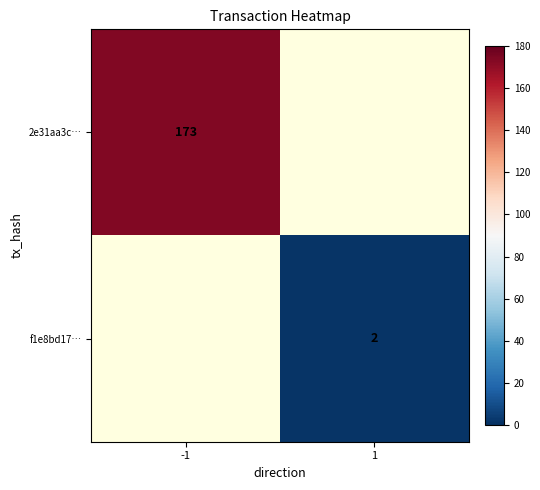

True or false: f1e8bd17… has a value of 1 at 1.

False